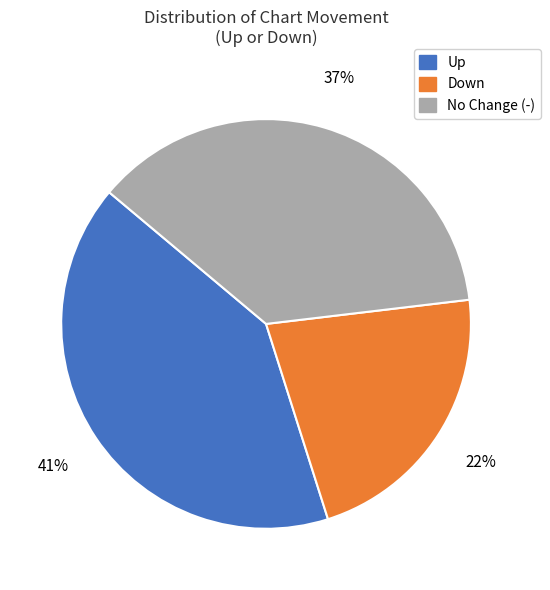

Does any single category account for the majority?

No